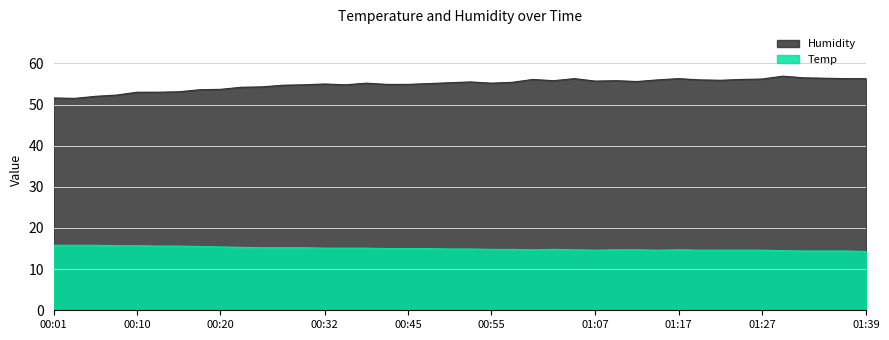

True or false: Temp and Humidity cross at least once.

False